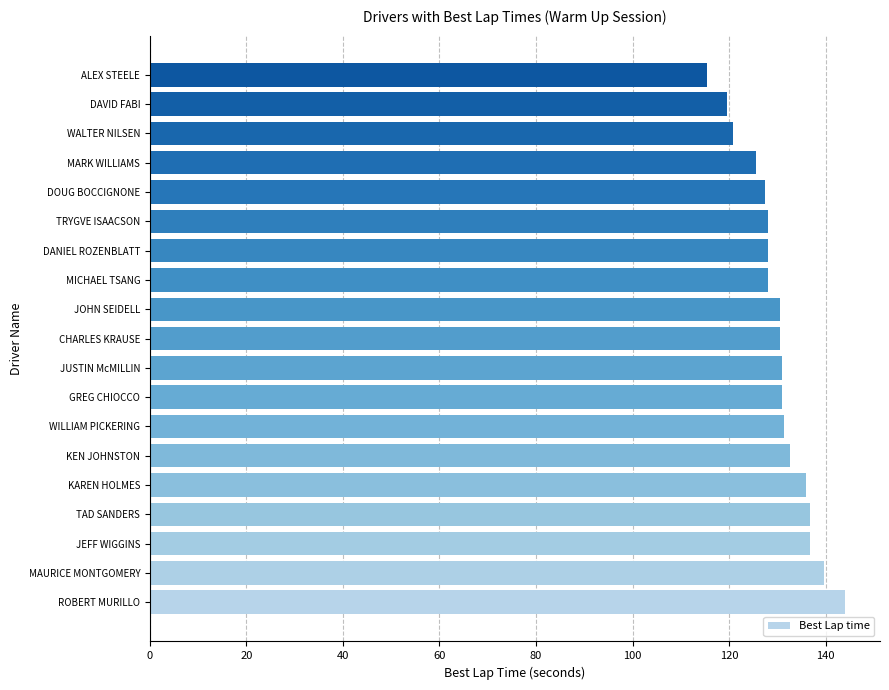

What is the change in value from TAD SANDERS to MARK WILLIAMS?

-11.1